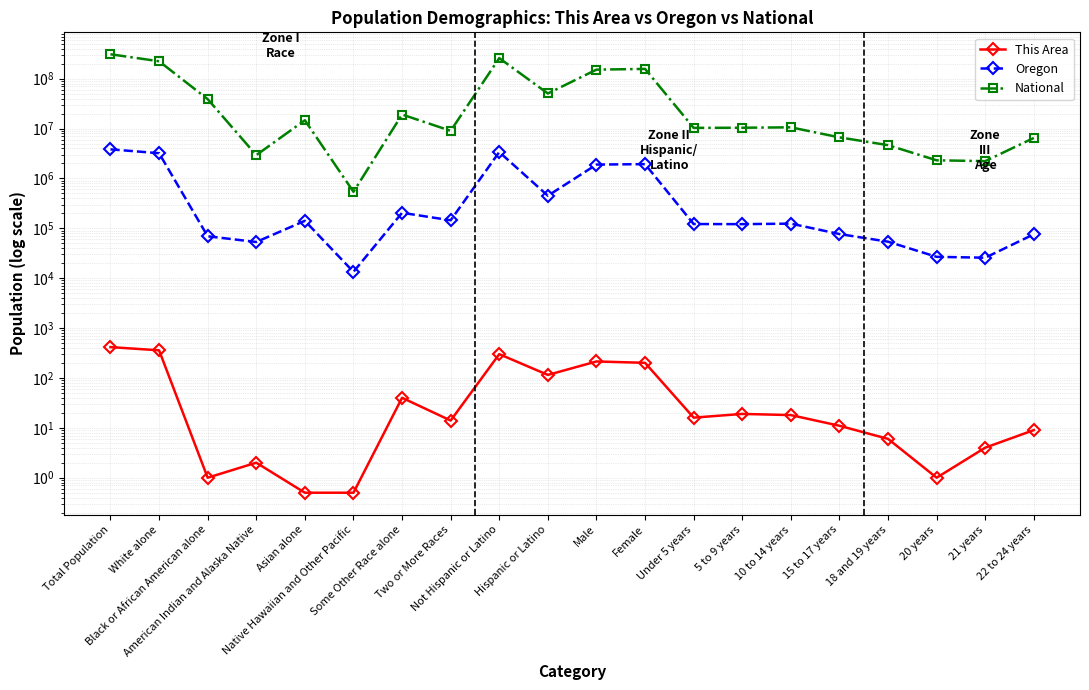

True or false: Oregon and This Area cross at least once.

False